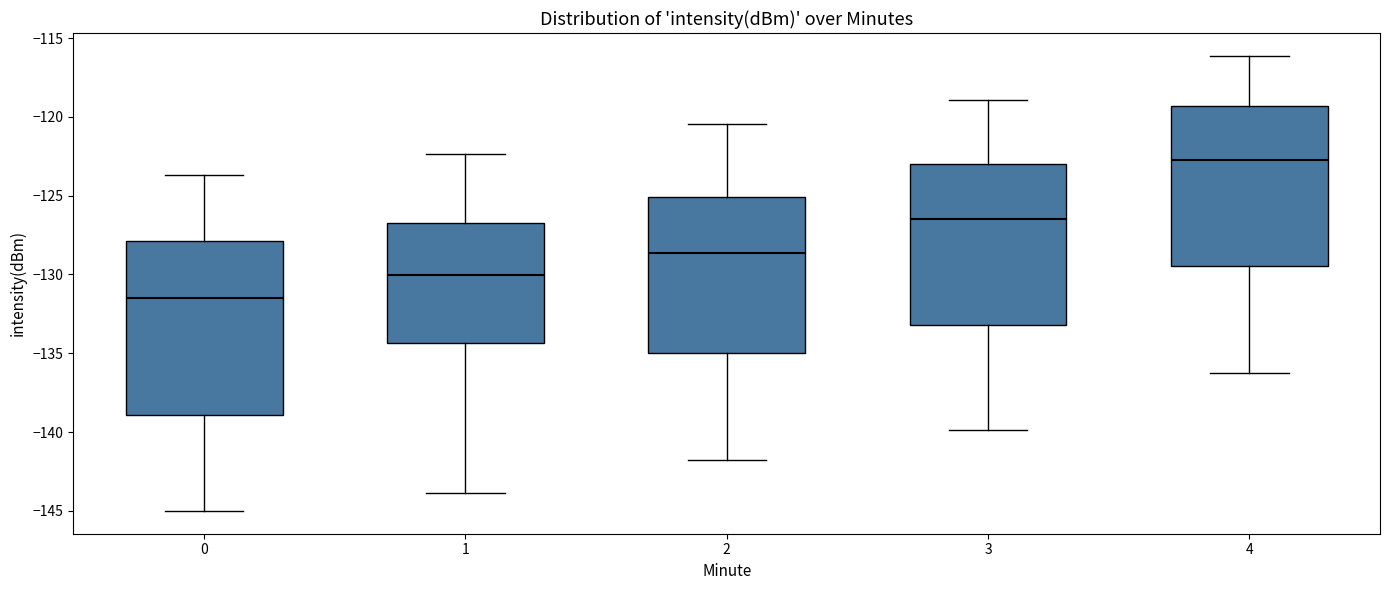

Which box's median line is the highest?

4